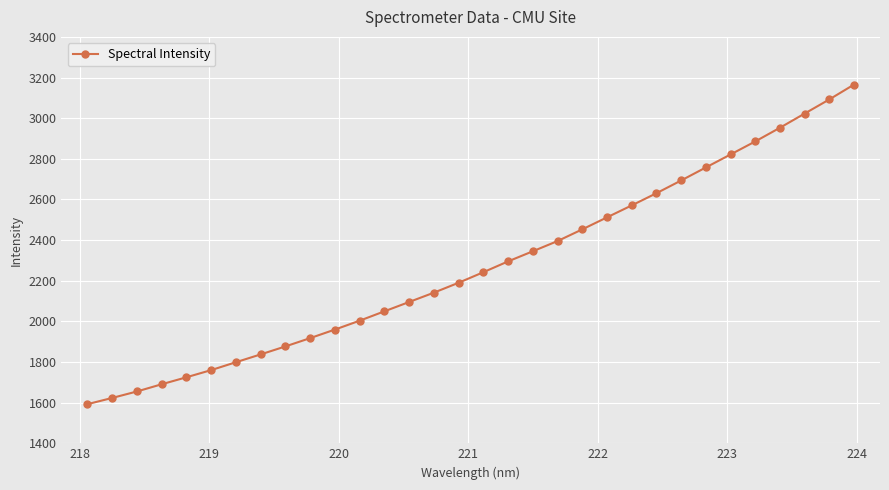

Count the number of categories in the chart.

32